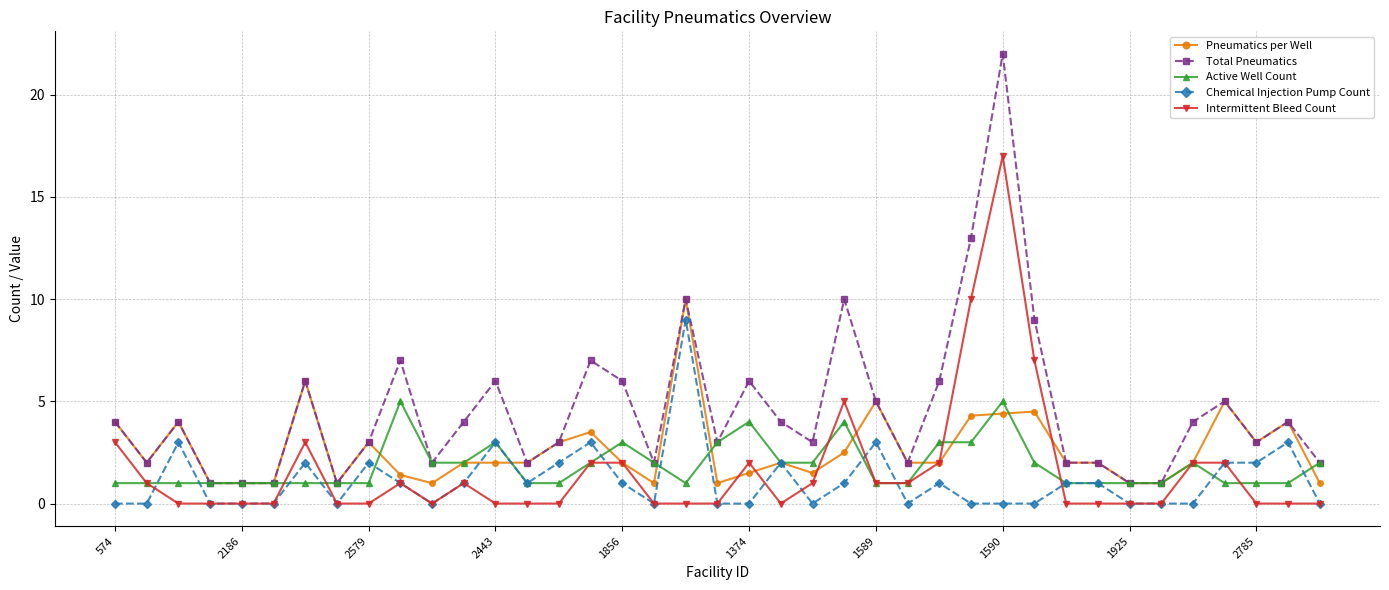

What is the greatest value displayed?

22.0